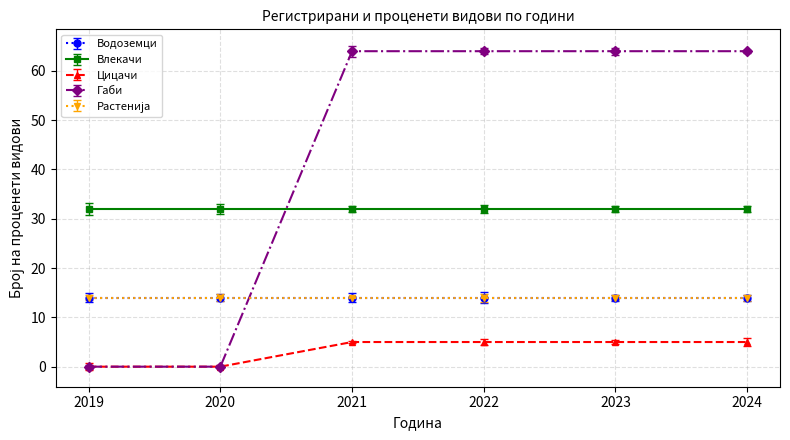

The Габи series shows 0 at 2020. True or false?

True